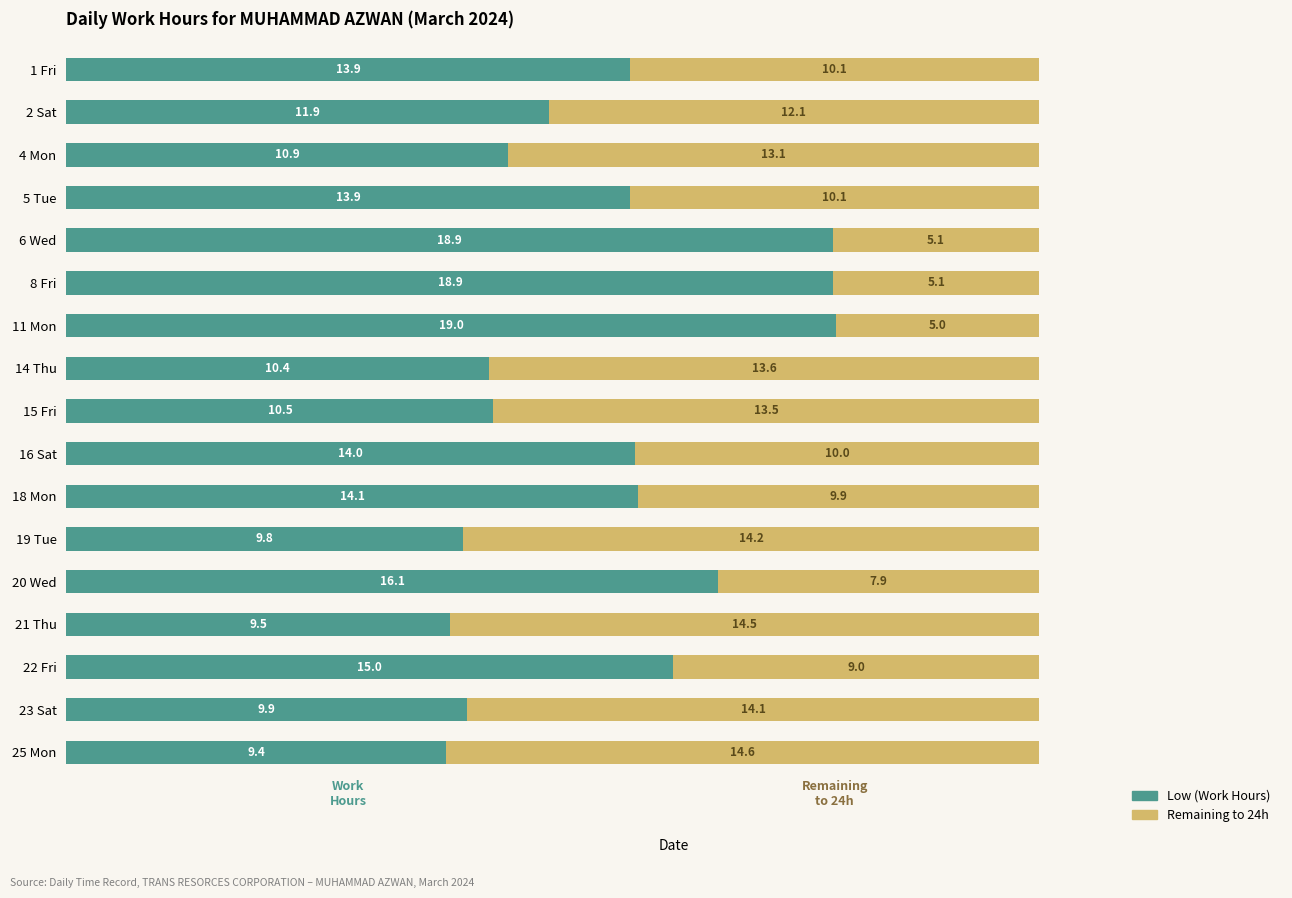

The Low (Work Hours) series shows 13.8 at 25 Mon. True or false?

False